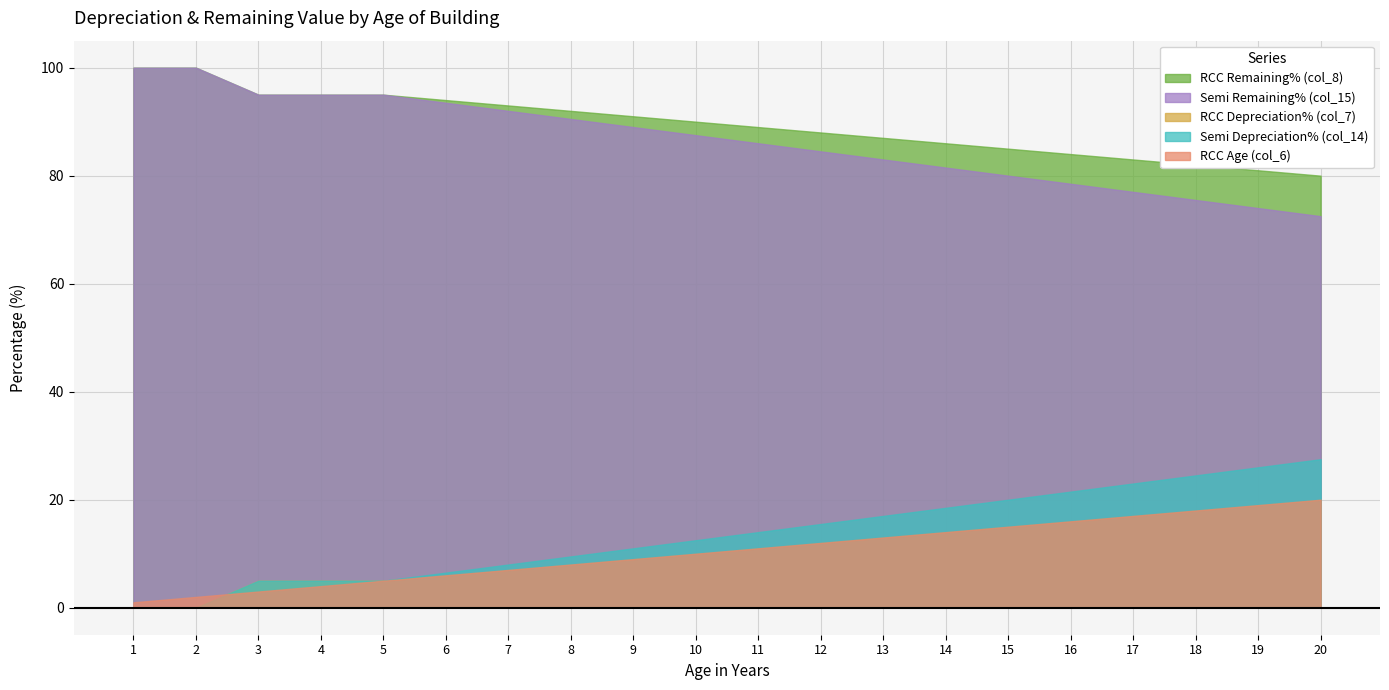

Which series ends up on top after the final intersection of RCC Depreciation% (col_7) and RCC Age (col_6)?

RCC Depreciation% (col_7)